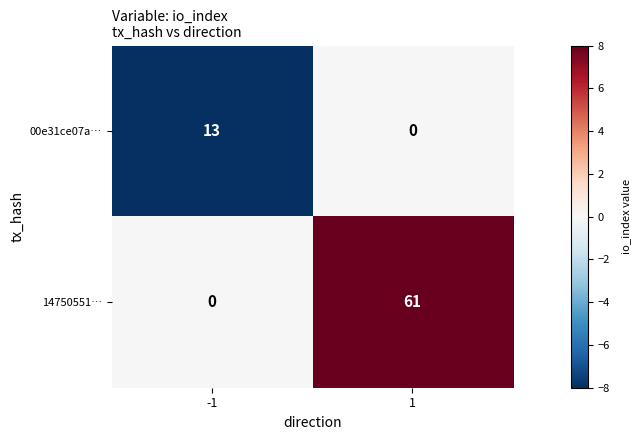

What is the minimum value shown in the chart?

0